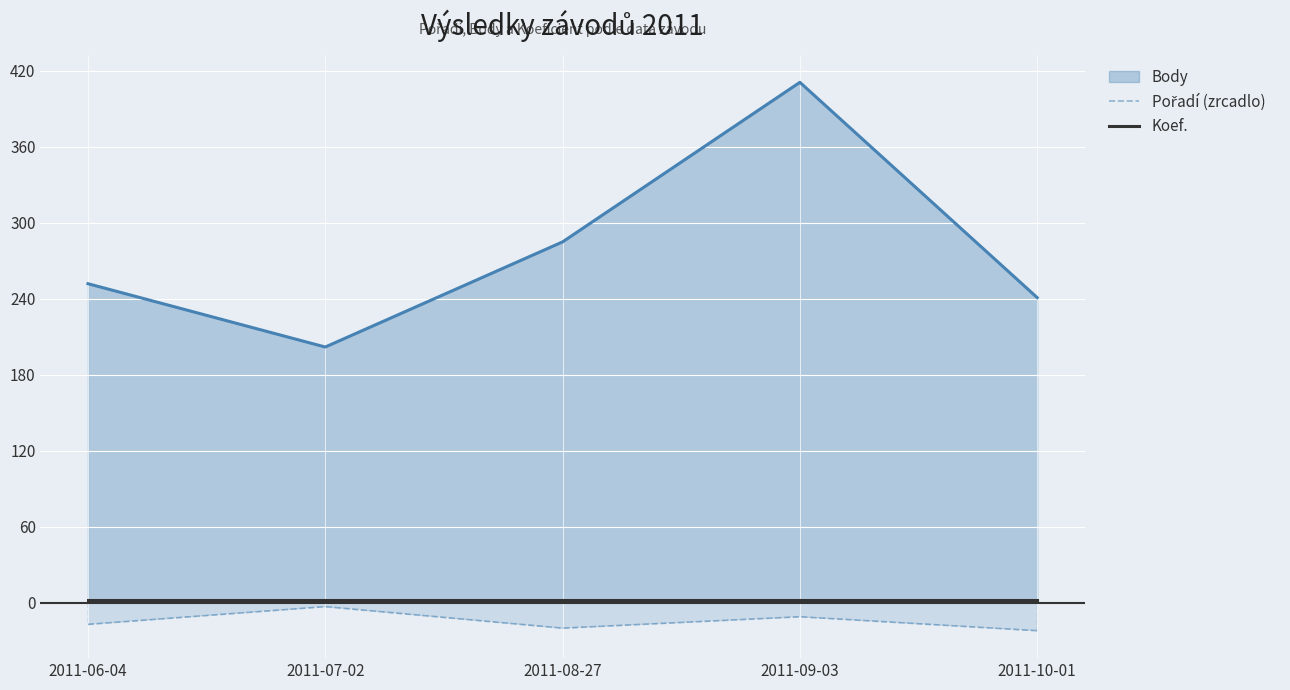

True or false: Koef. and Pořadí (zrcadlo) intersect in this chart.

False